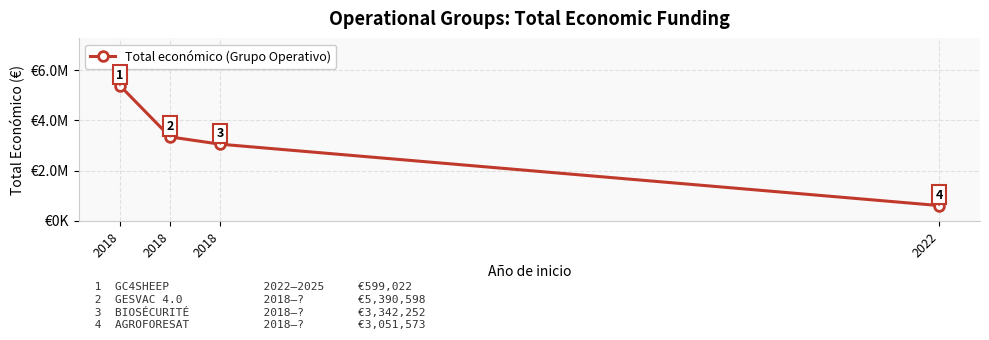

Reading right to left, list all the values displayed in this chart.

599022	3051573	3342252	5390598